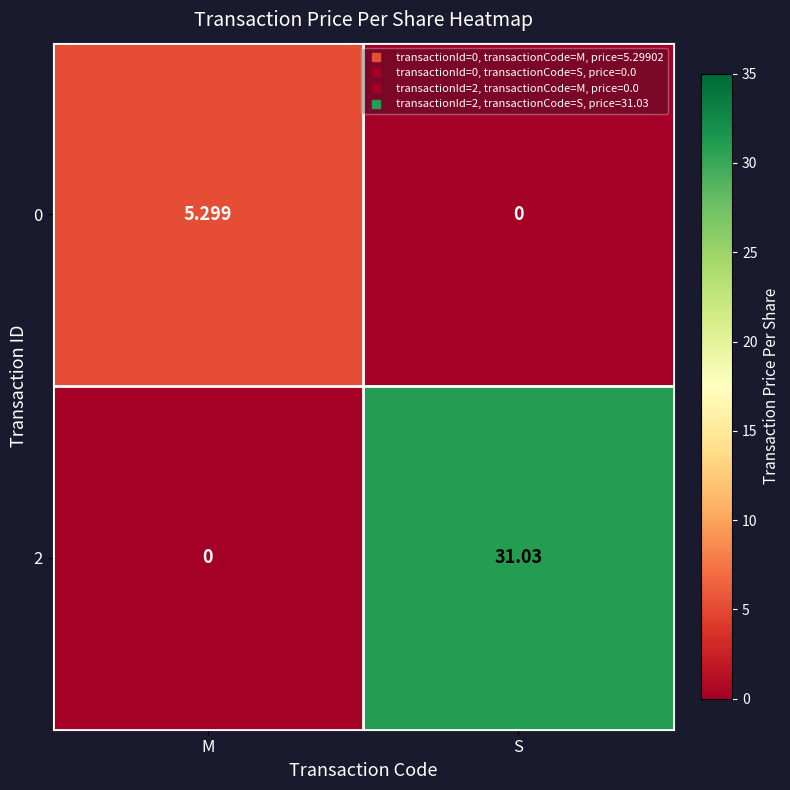

How many values in the 2 series are below 31?

1